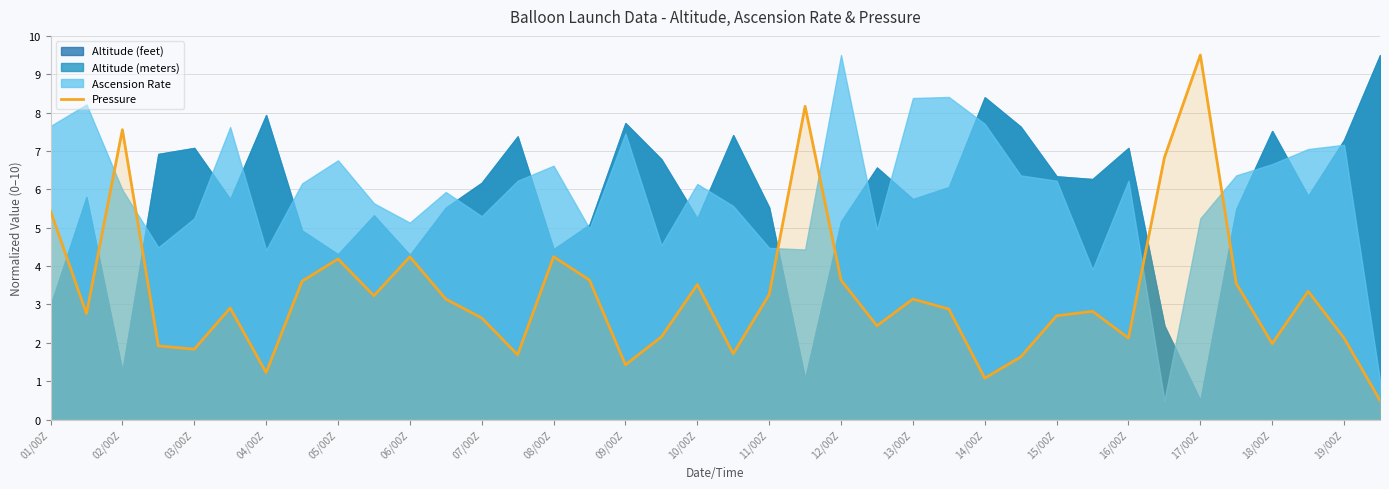

What is the minimum value shown in the chart?

0.5